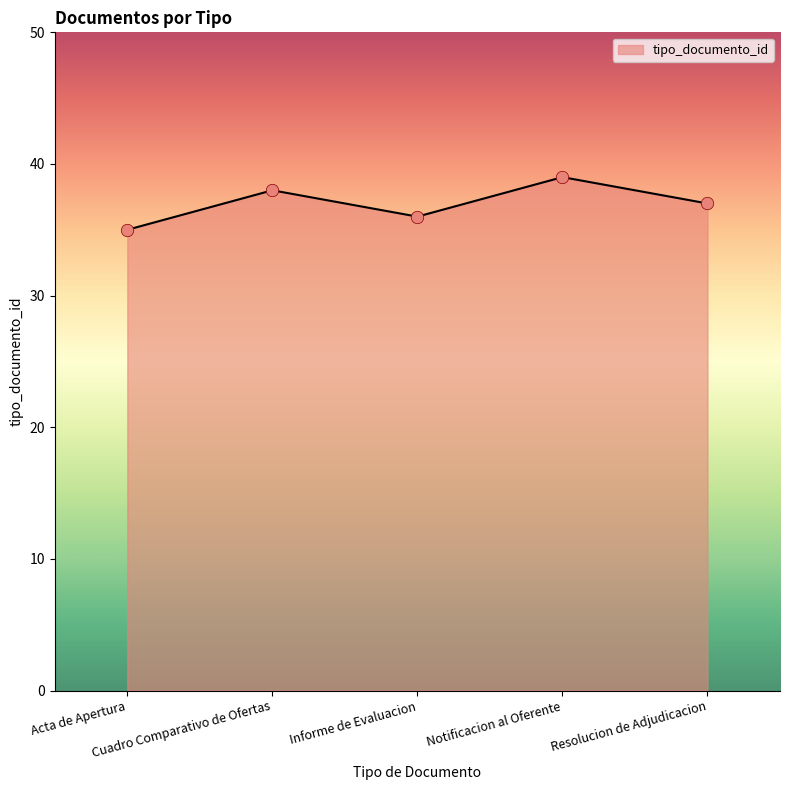

What is the ratio of the value at Acta de Apertura to the value at Informe de Evaluacion?

1.0